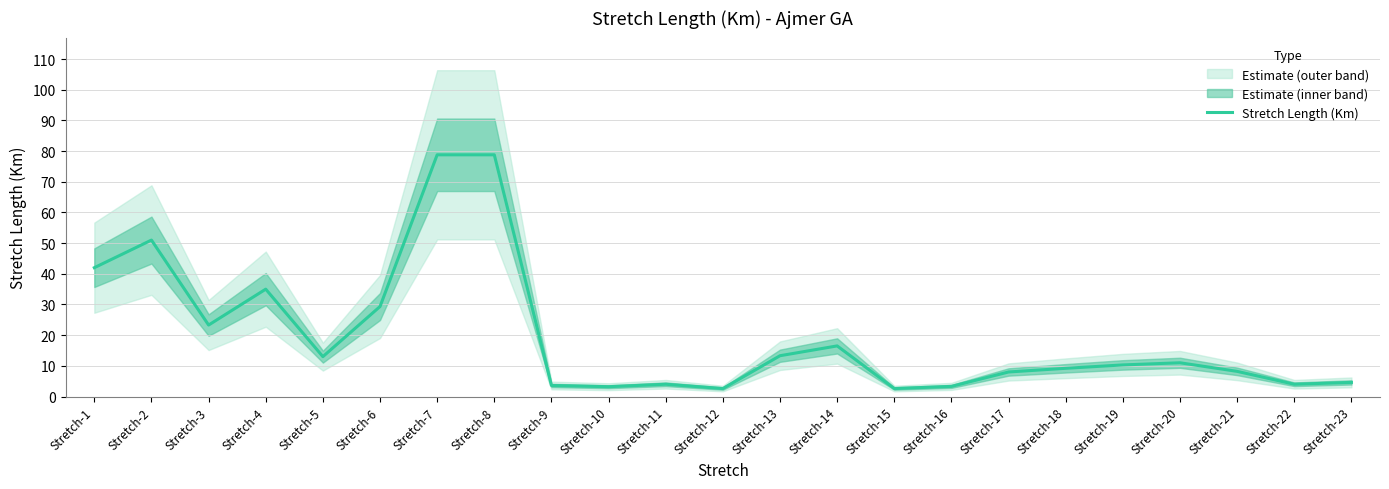

What is the value of the 1st point from the left?

42.0